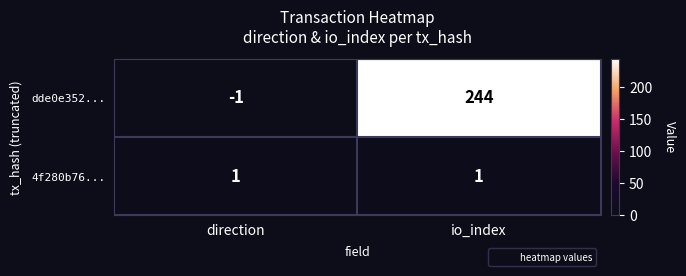

What is the greatest value displayed?

244